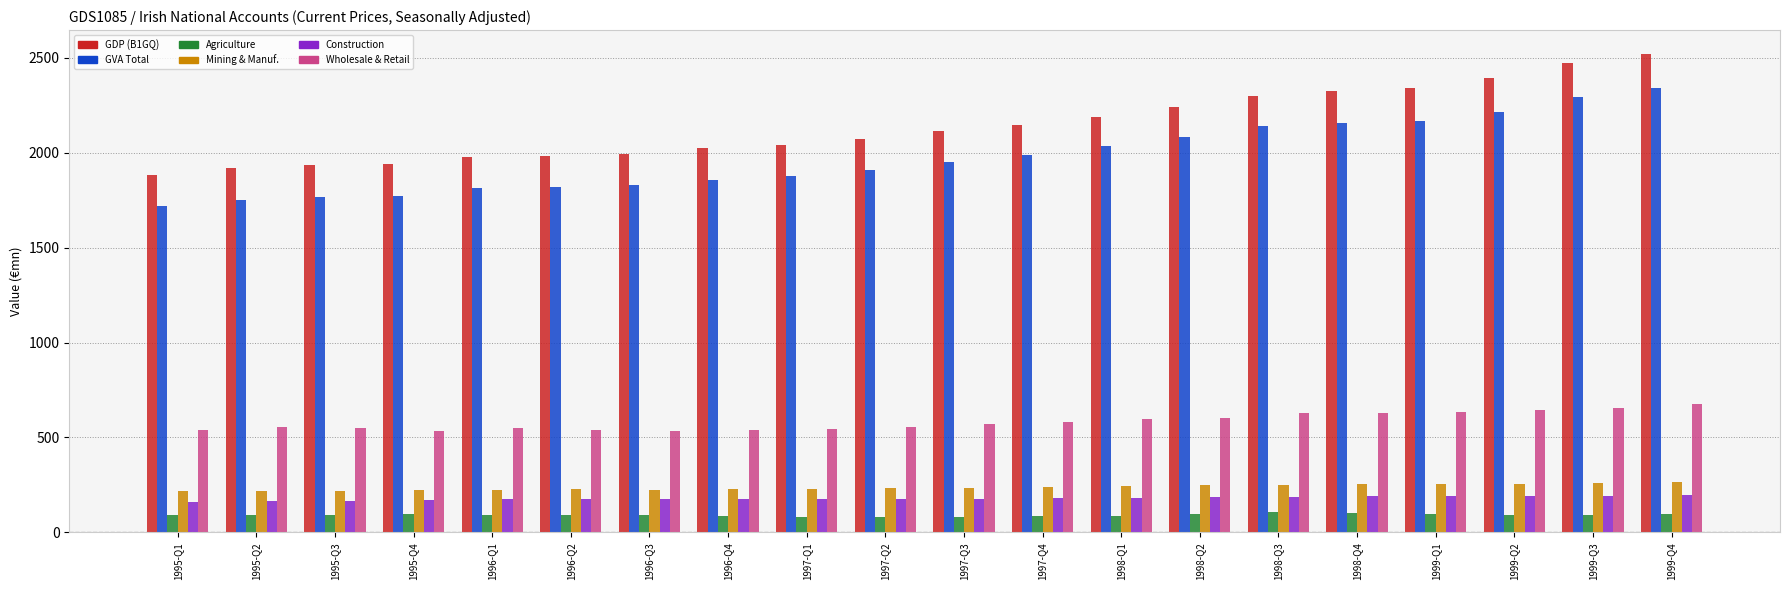

The value of Wholesale & Retail at 1997-Q3 is 571.2. True or false?

True